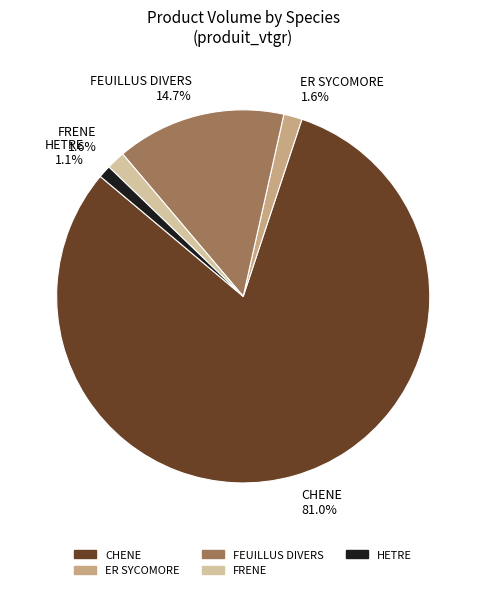

Count the number of slices in the pie.

5